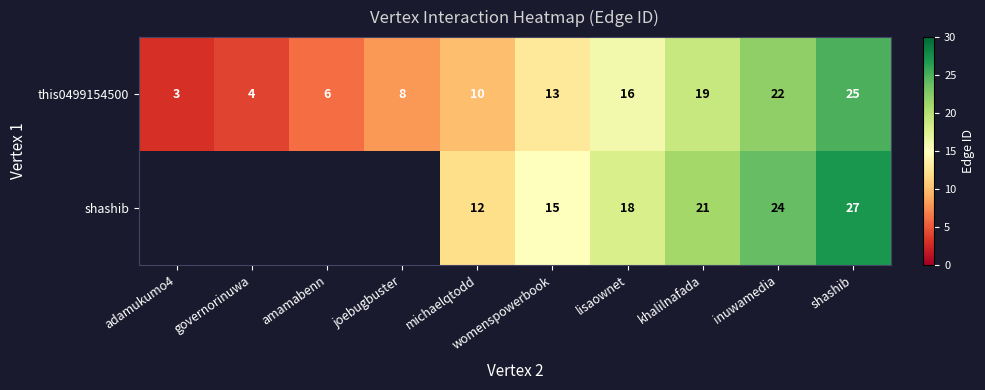

At which category does the chart reach its minimum across all series?

adamukumo4